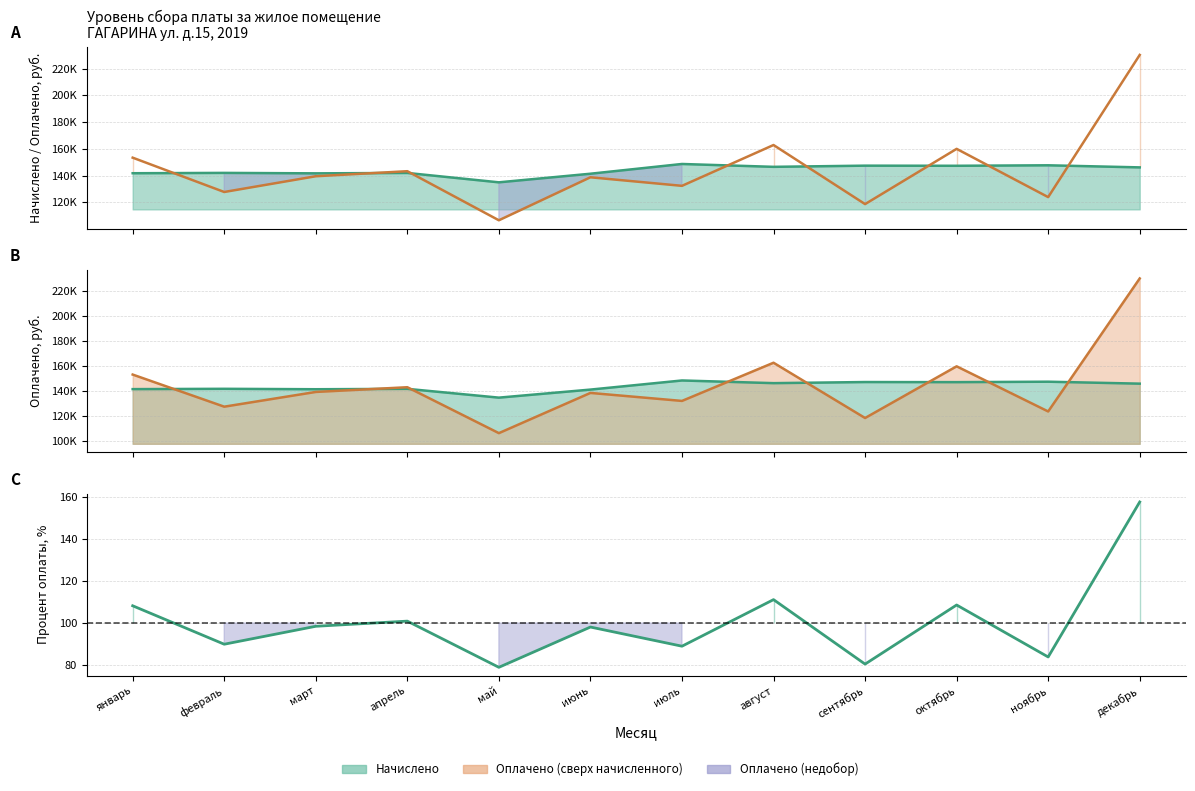

What is the ratio of the value at ноябрь to the value at июнь?

0.9